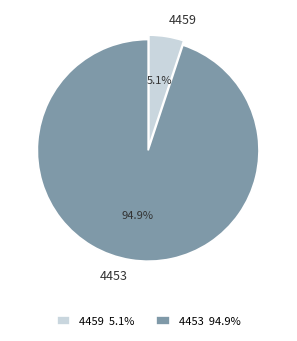

To the nearest percent, what portion does 4453 represent?

95%